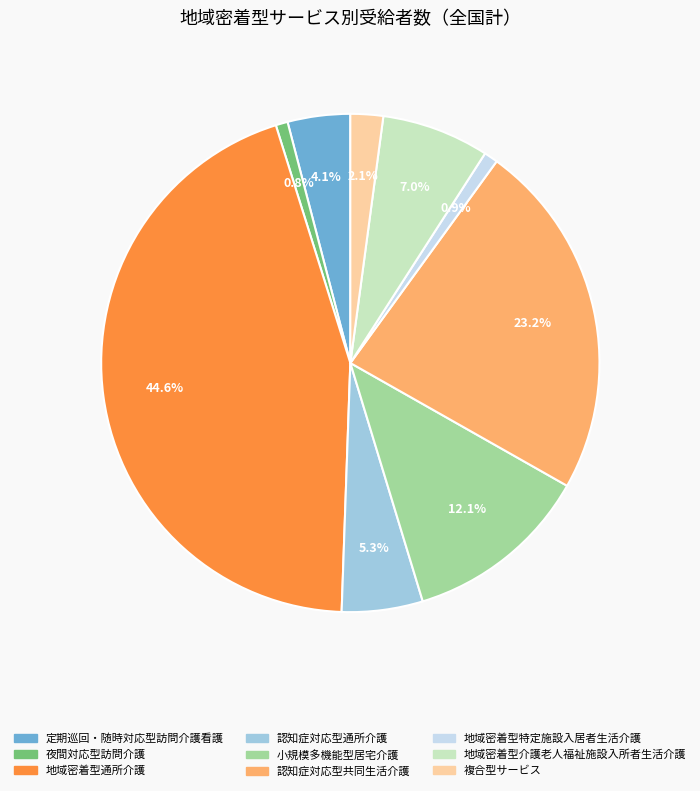

How many slices are in this pie chart?

9